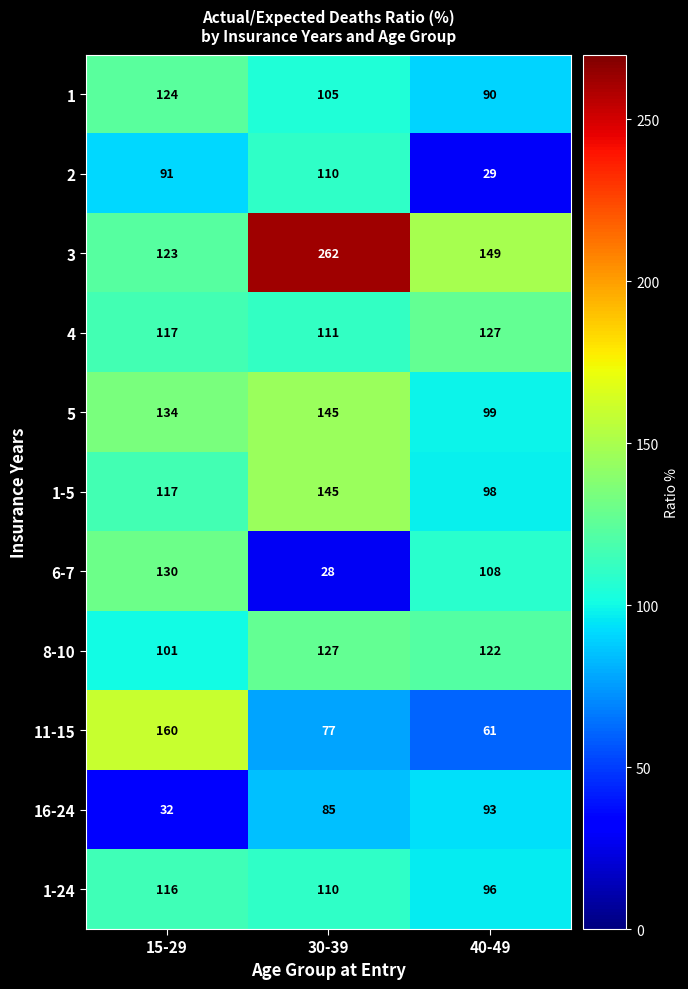

Is it true that 2 equals 110 at 30-39?

True